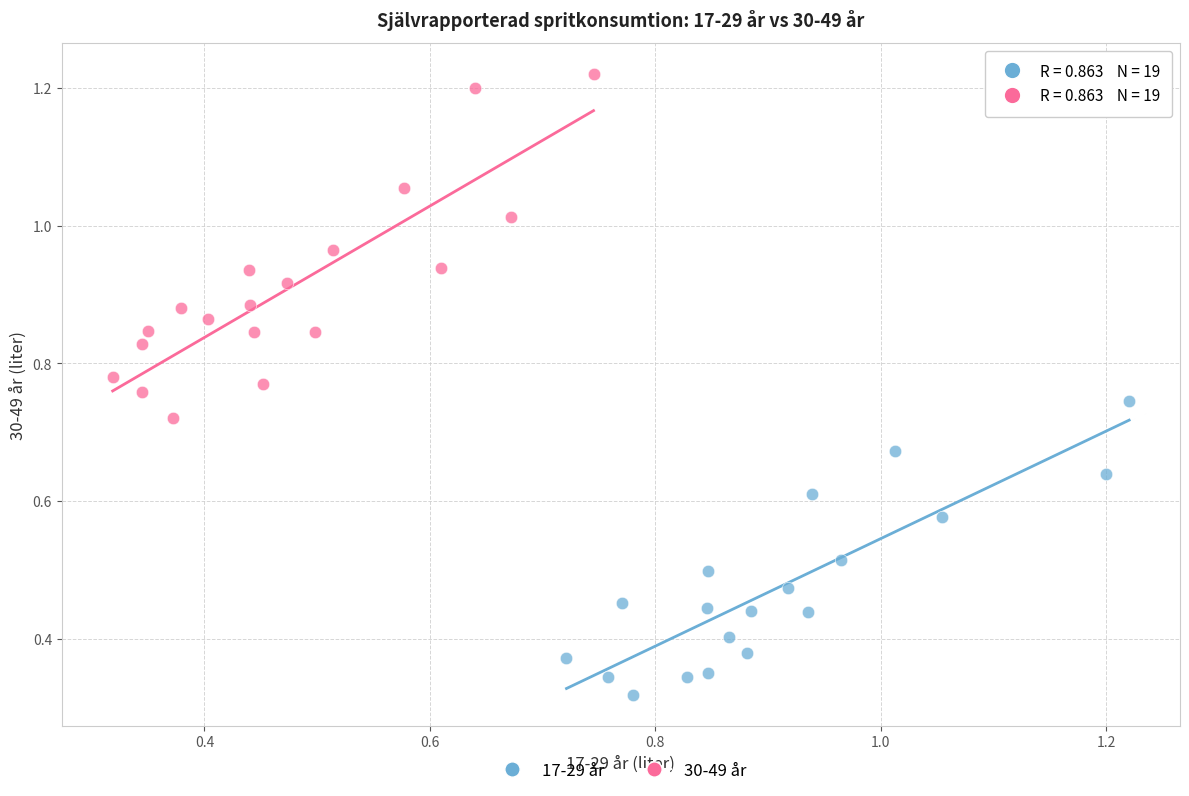

Which series contains the lowest Y value?

17-29 år